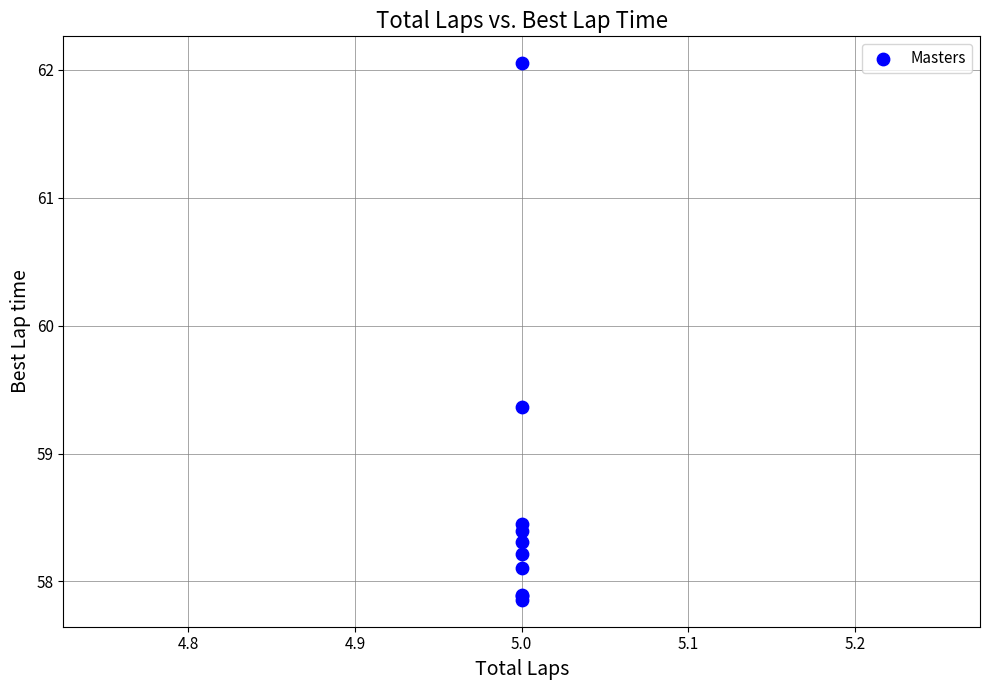

What Y value in the scatter plot is closest to 59?

59.4